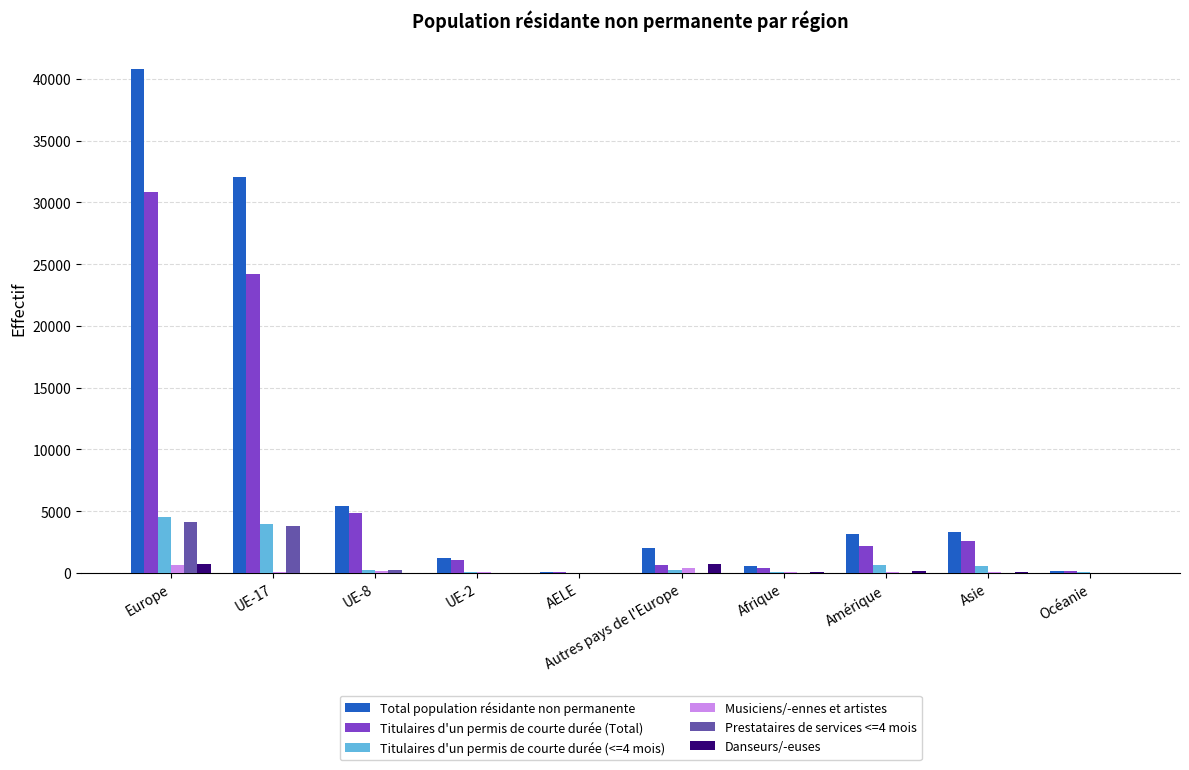

How many data points does each series have?

10